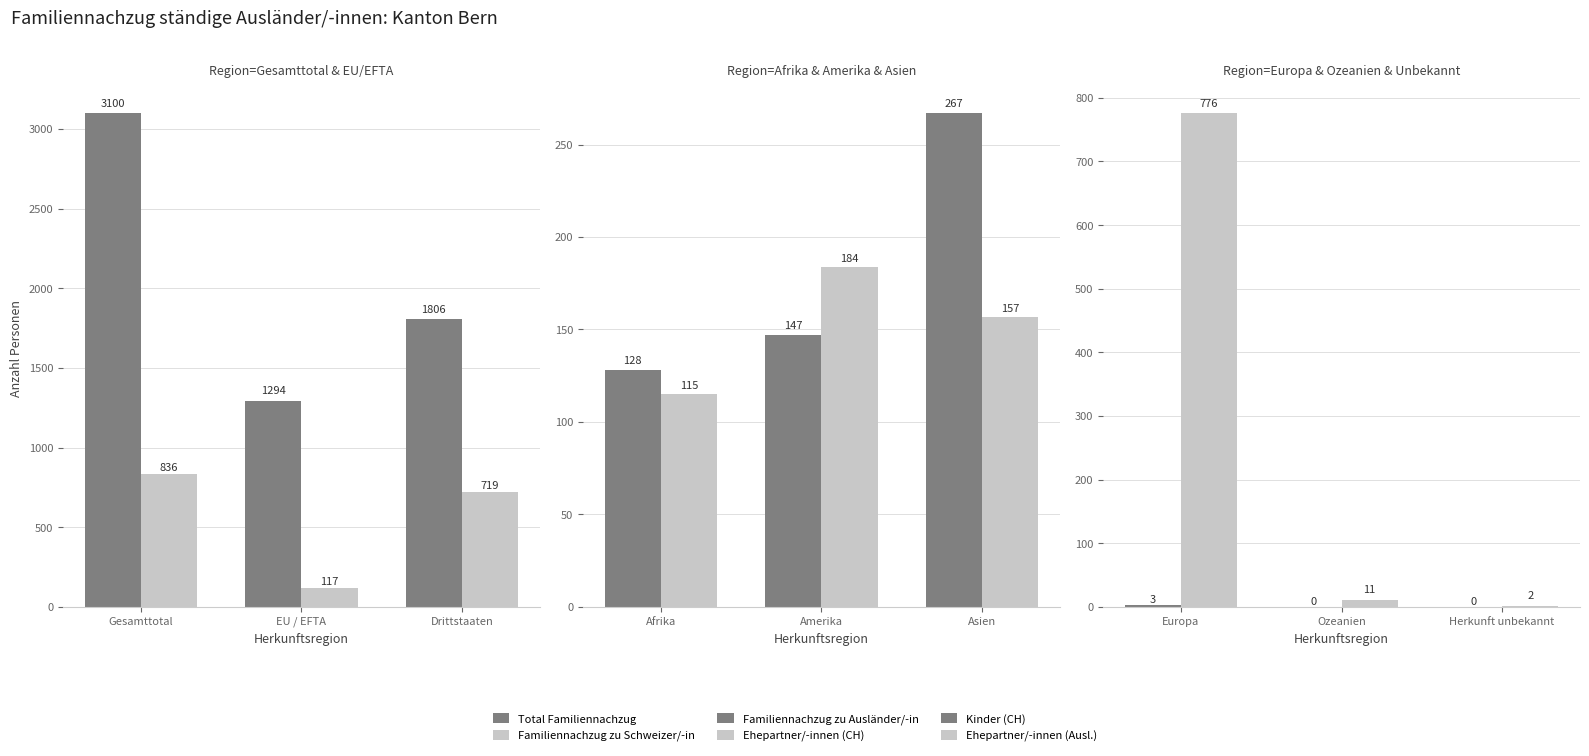

What is the value of the Ehepartner/-innen (Ausl.) bar at the 2nd from the left?

11